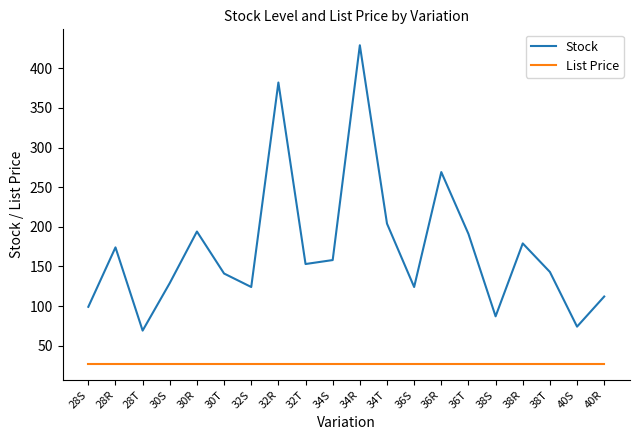

Which series has the largest total across all categories?

Stock